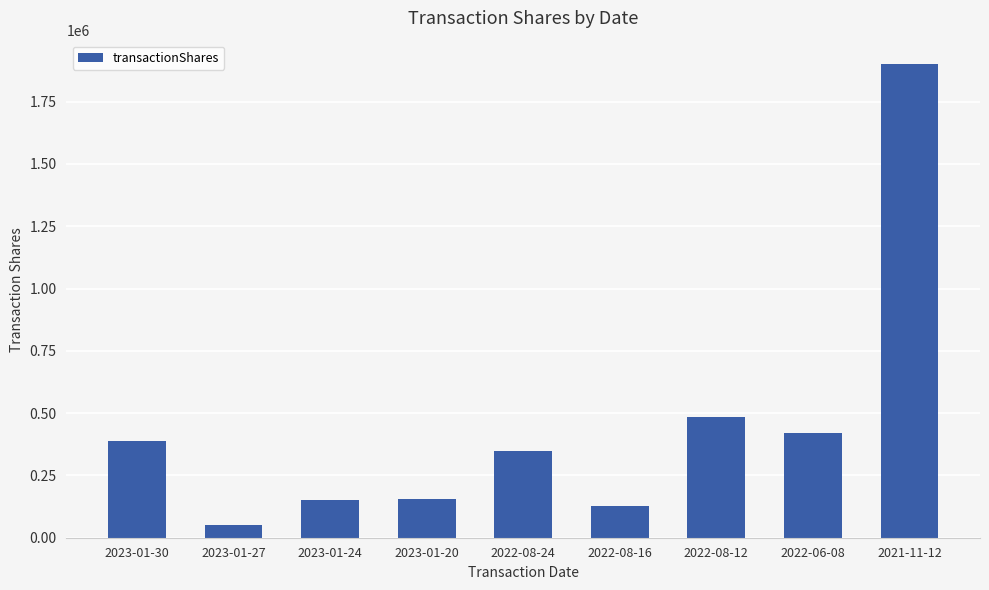

What is the difference between the maximum and second lowest values?

1771544